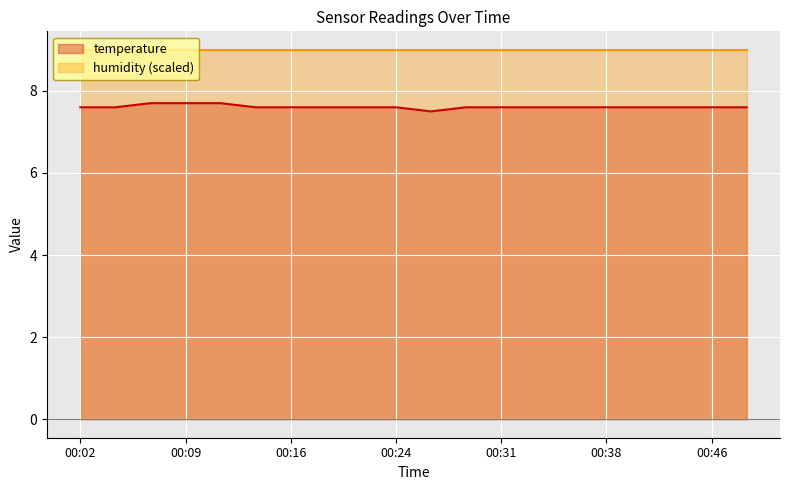

Rank the categories by value from lowest to highest.

00:26, 00:02, 00:04, 00:14, 00:16, 00:19, 00:21, 00:24, 00:29, 00:31, 00:34, 00:36, 00:38, 00:41, 00:43, 00:46, 00:48, 00:07, 00:09, 00:11